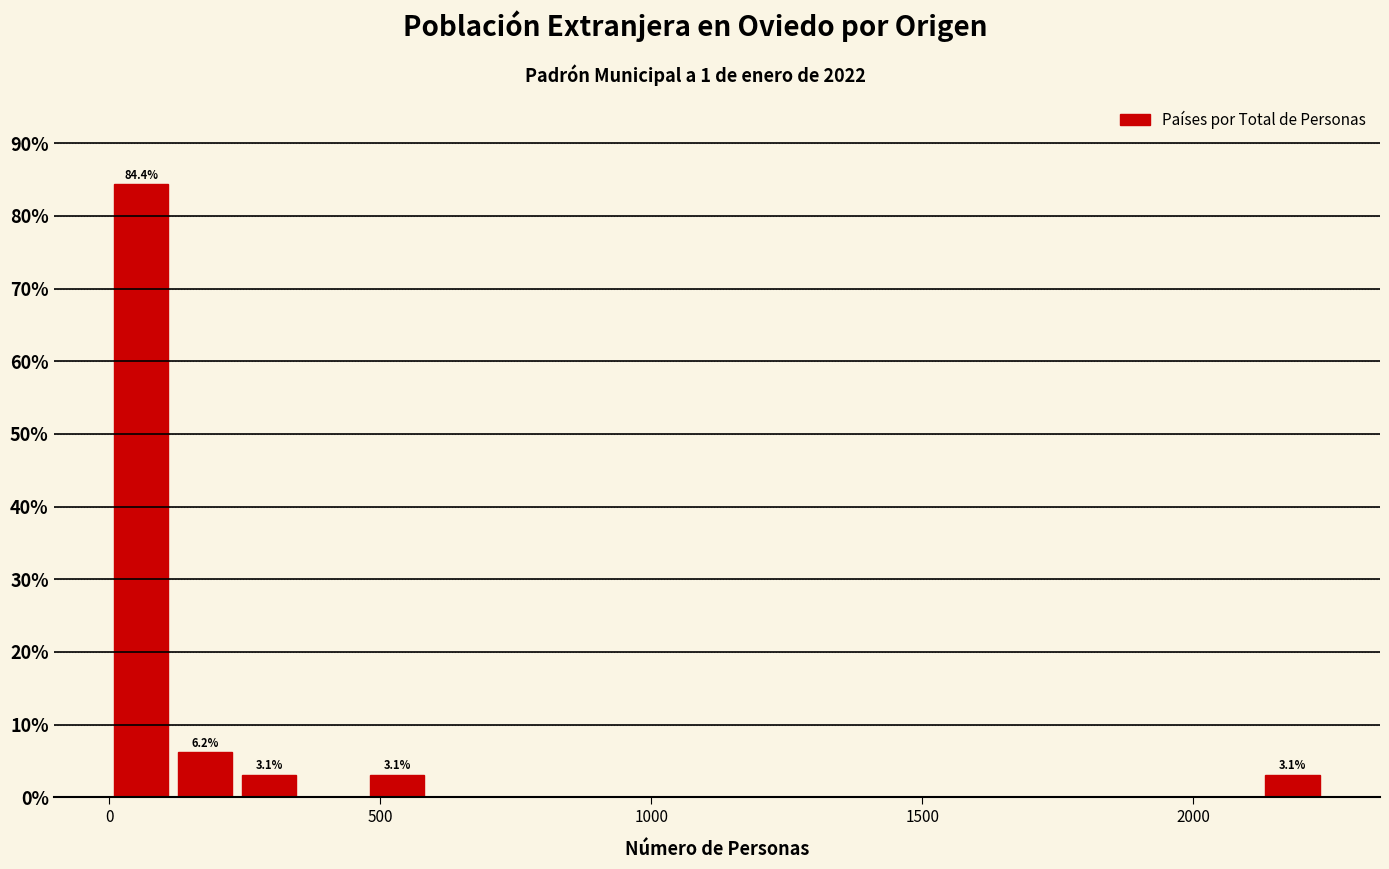

Read against the x-axis, roughly where is the centre of the tallest bar?

50